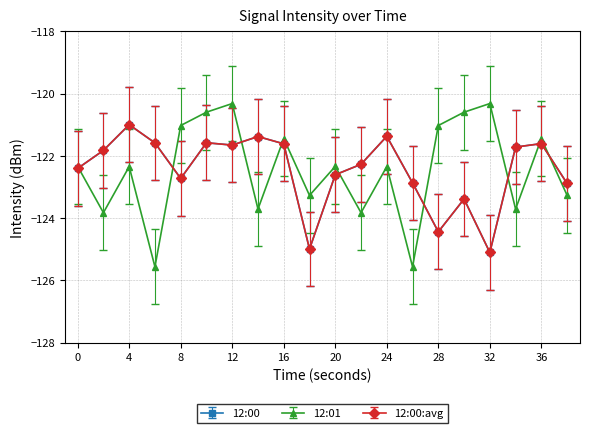

At how many categories does at least one series exceed -123?

19